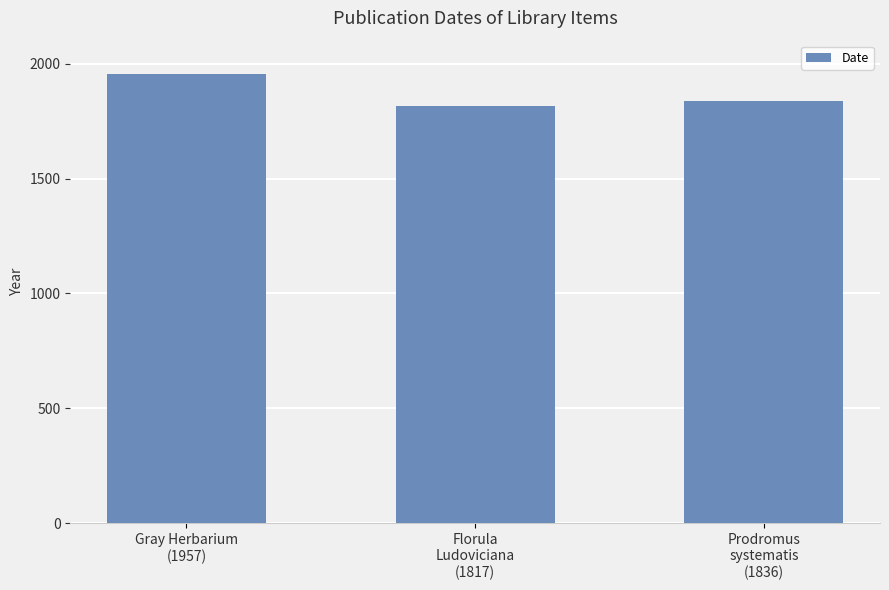

The value at Gray Herbarium
(1957) is 1957. True or false?

True